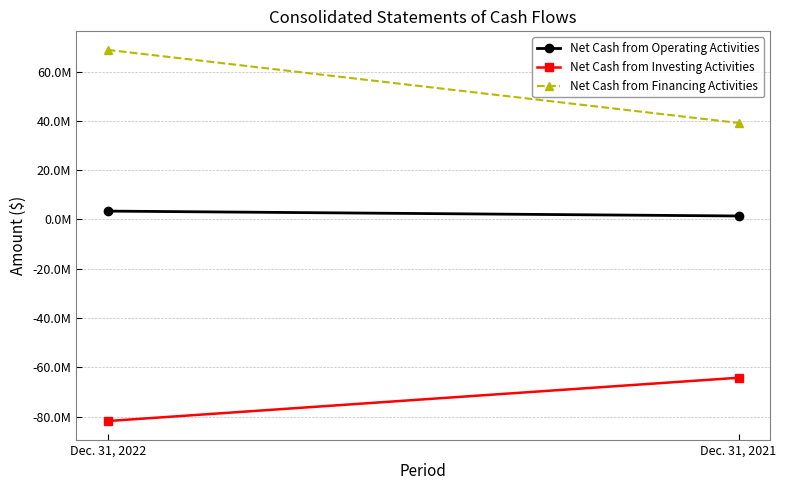

Which category has the highest value across all series?

Dec. 31, 2022